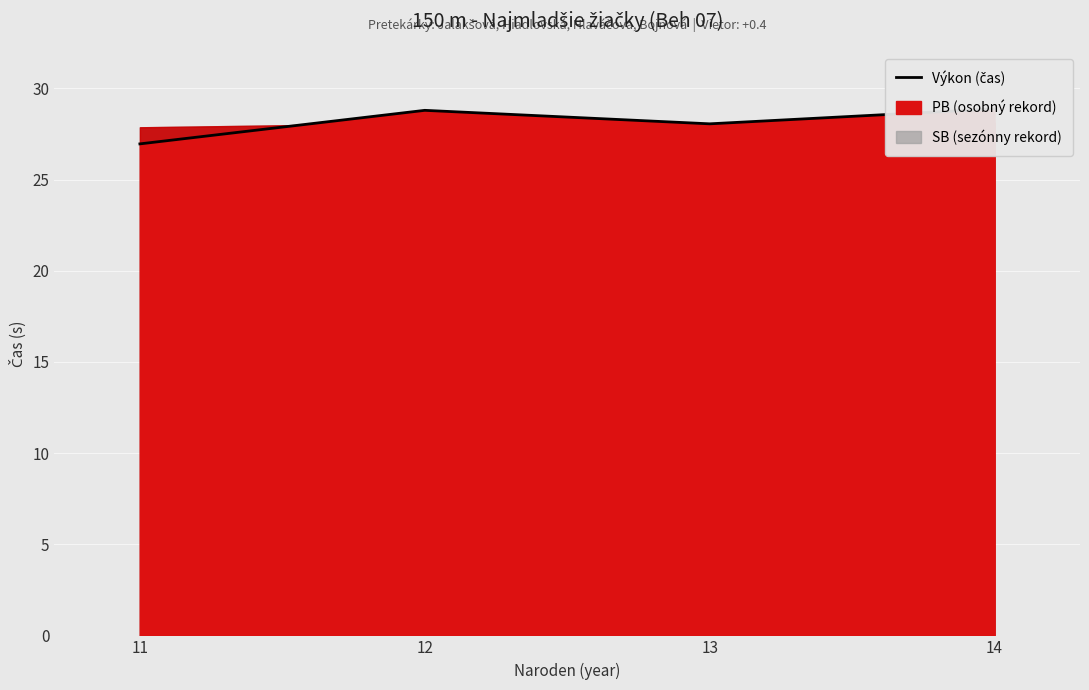

How many points are higher than both their immediate neighbors (excluding endpoints)?

1